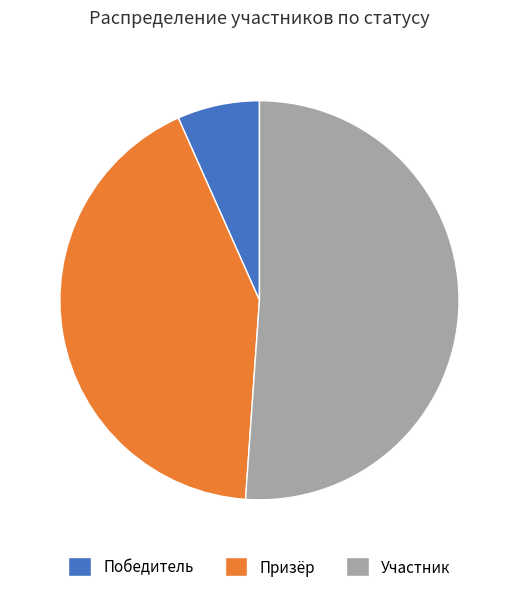

True or false: Участник accounts for 51% of the total.

True